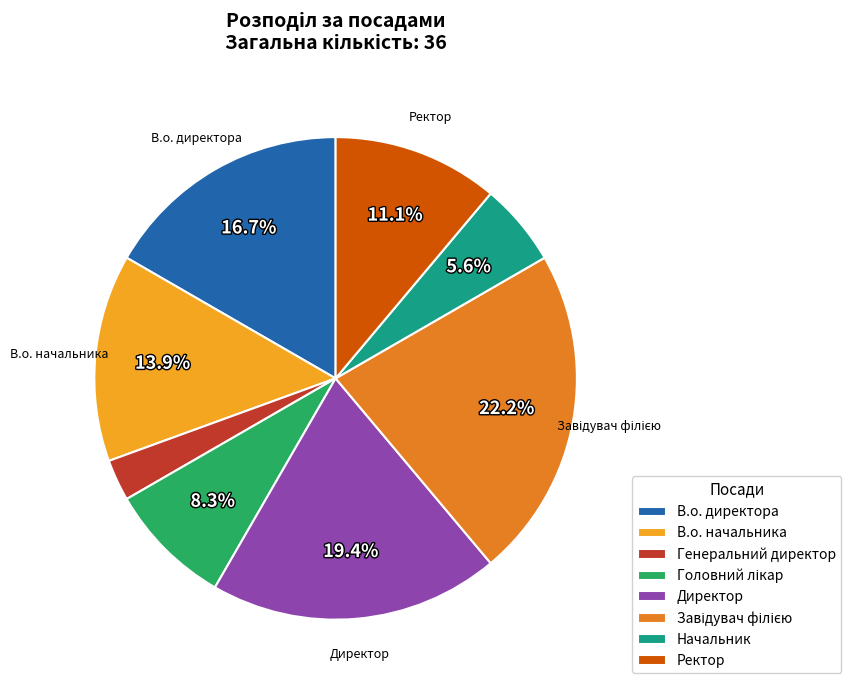

What portion of the pie excludes Начальник?

94.4%